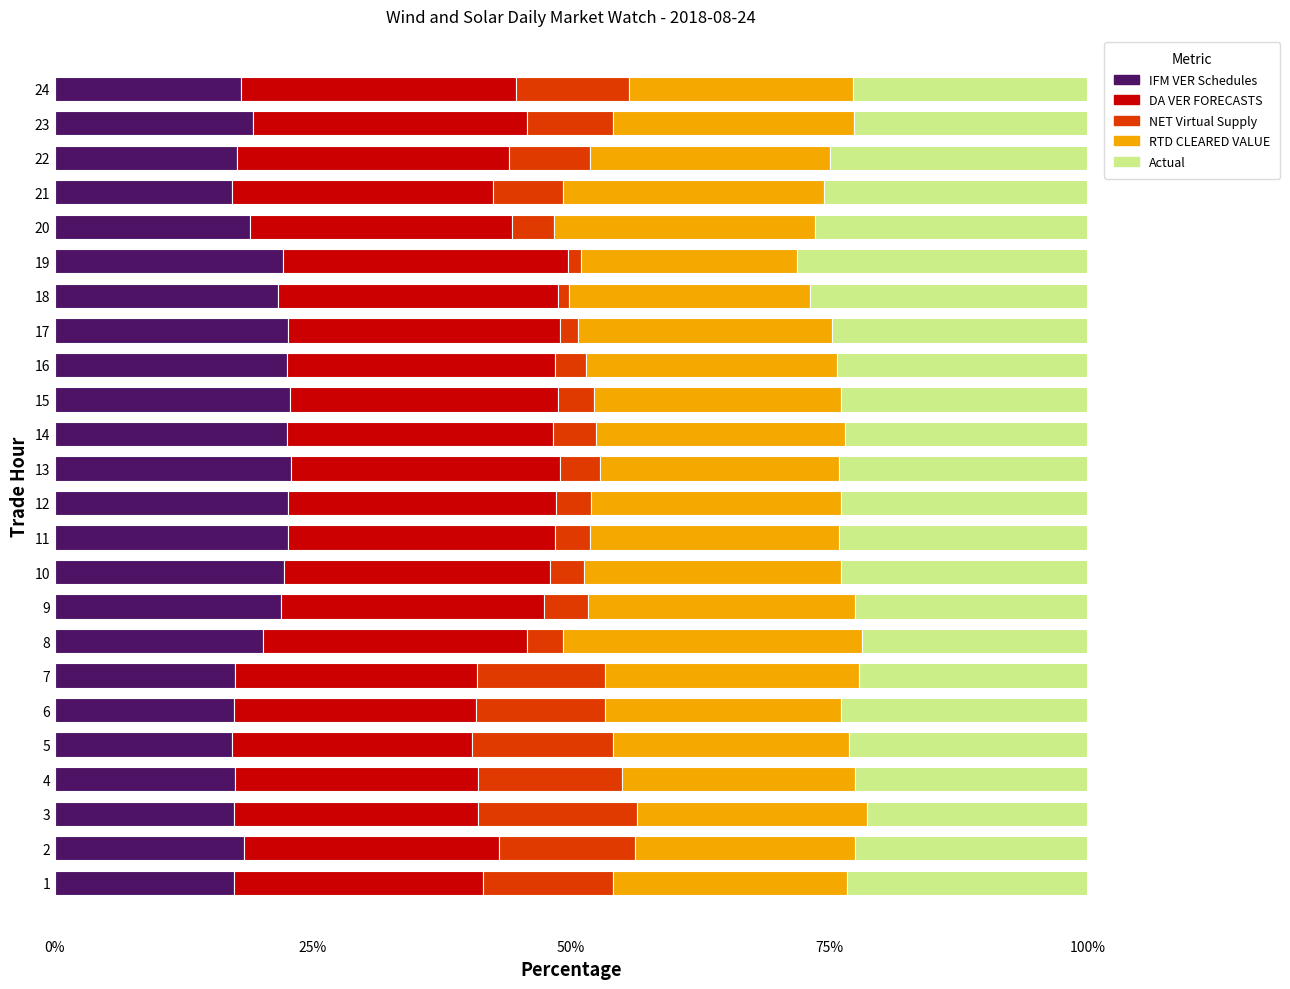

What is the minimum value for IFM VER Schedules?

17.1